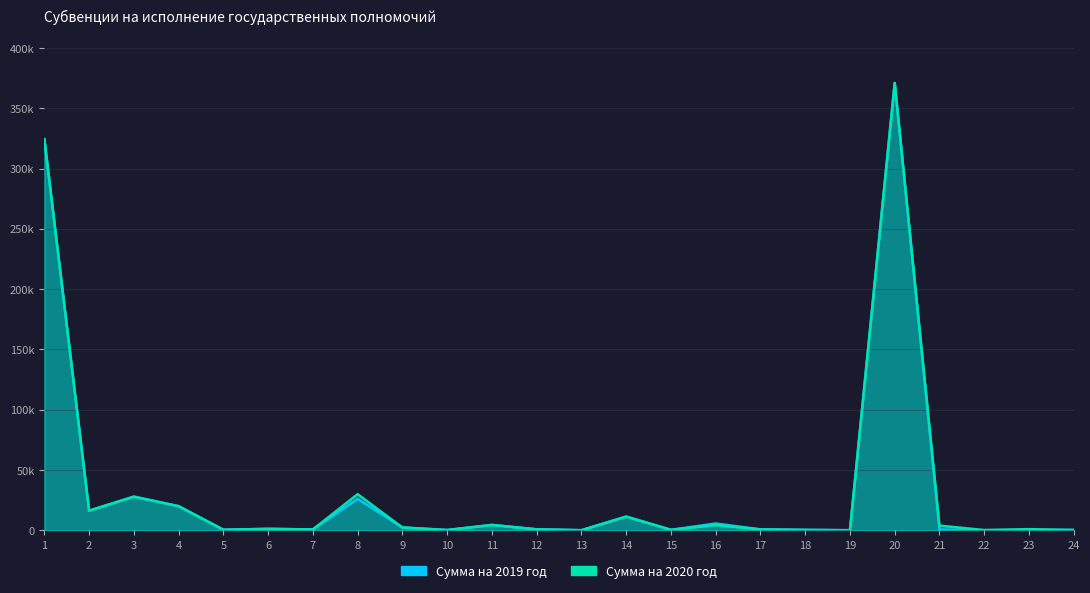

Which label corresponds to the largest value in the chart?

20